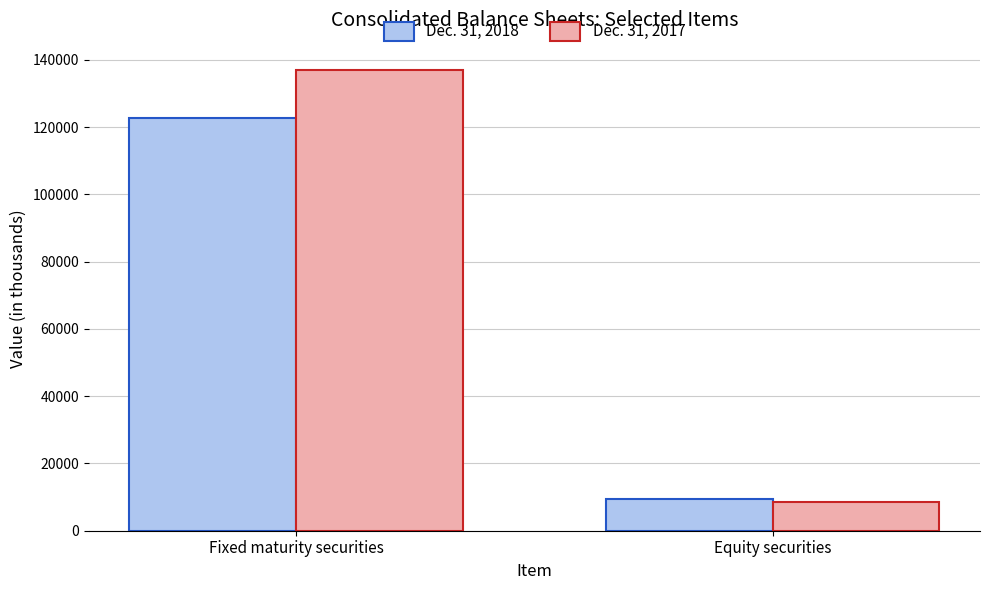

What is the value of the Dec. 31, 2018 bar at the 2nd from the left?

9559